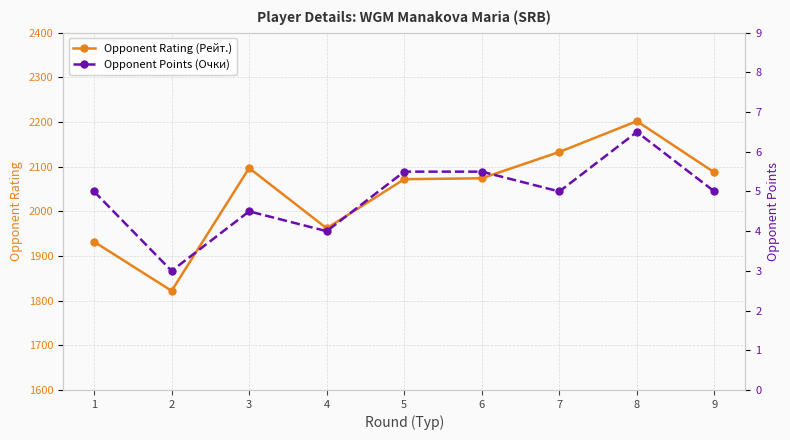

How many distinct data groups are displayed?

2